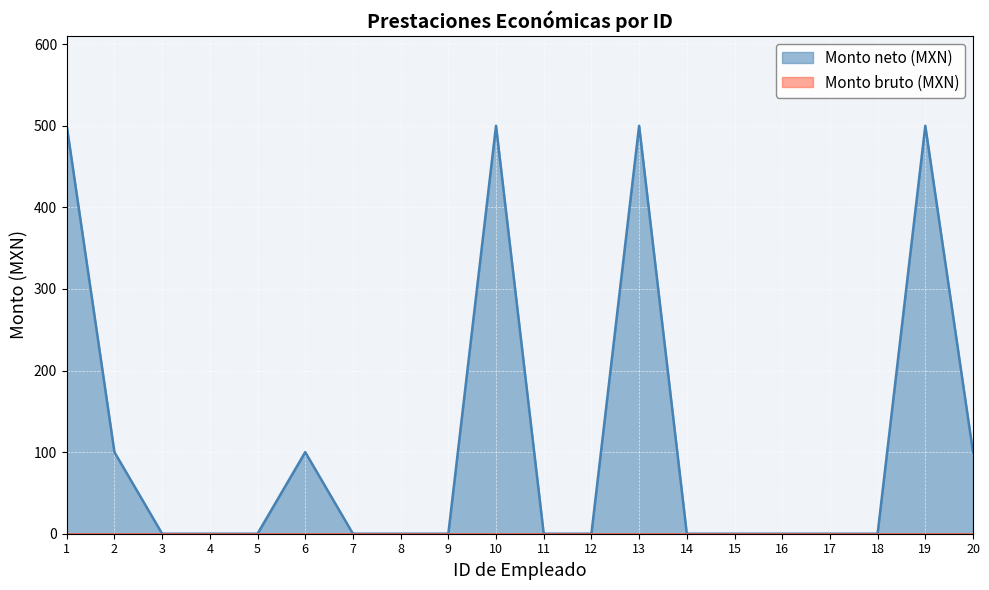

How many categories are shown in the chart?

20